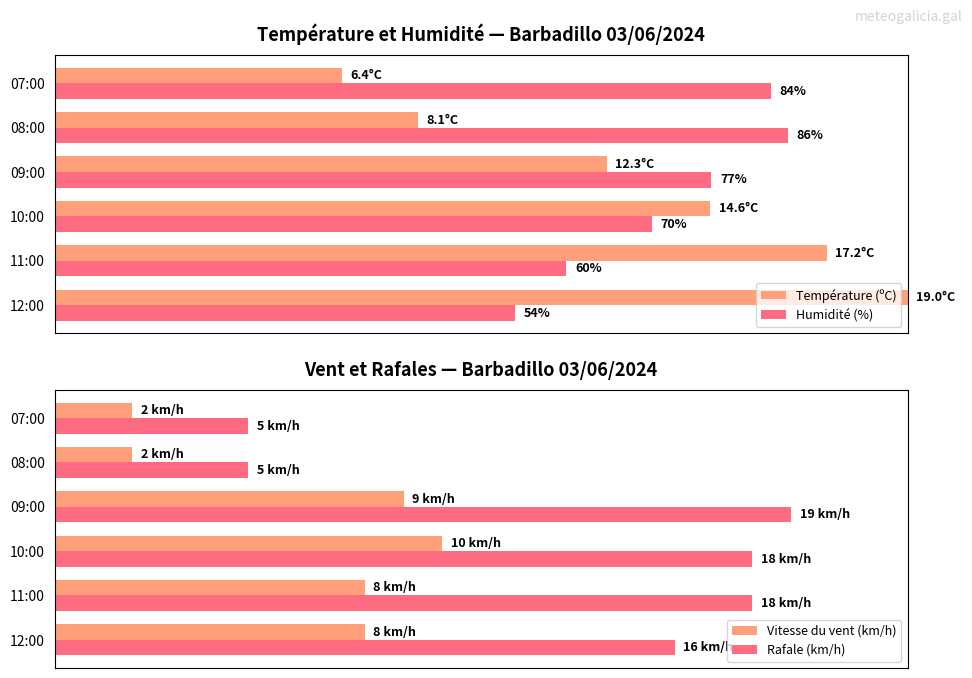

How many bars are there in total?

24